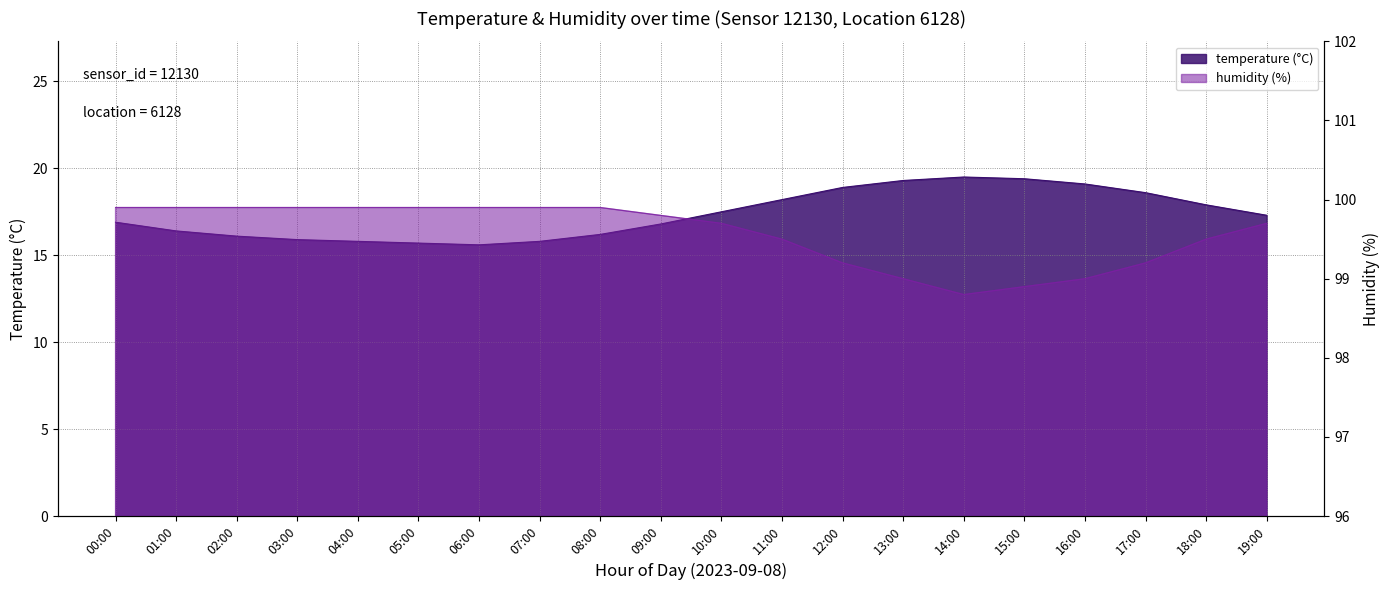

At which label does humidity reach its minimum?

14:00